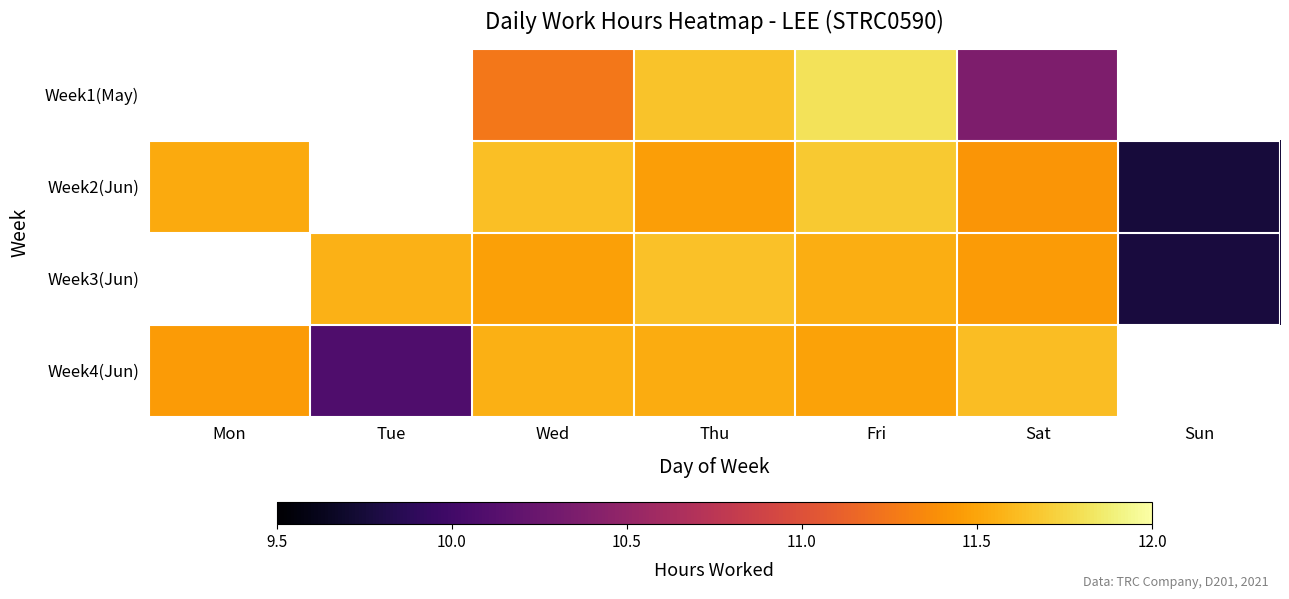

The Week1(May) series shows 10.4 at Sat. True or false?

True